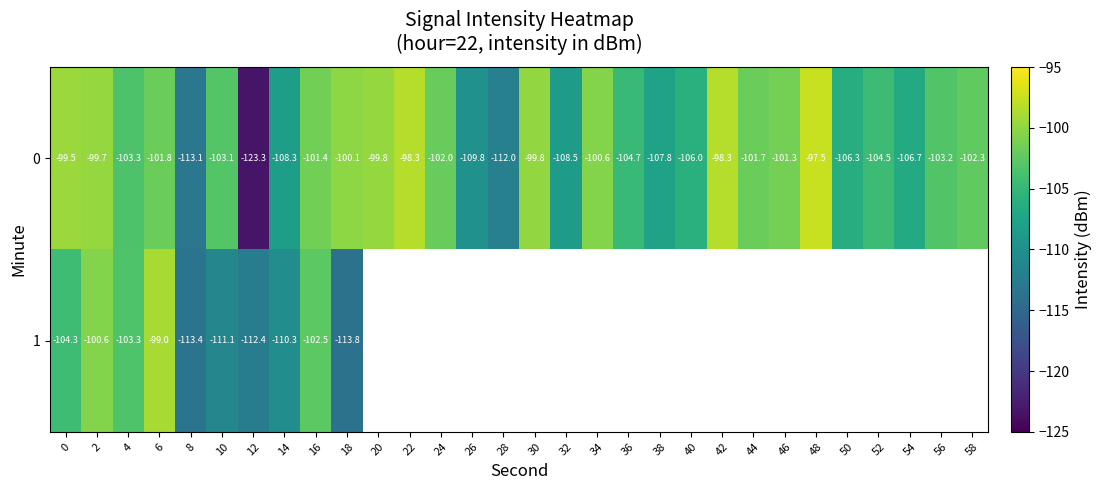

Which category has the highest value in the row_0 series?

48